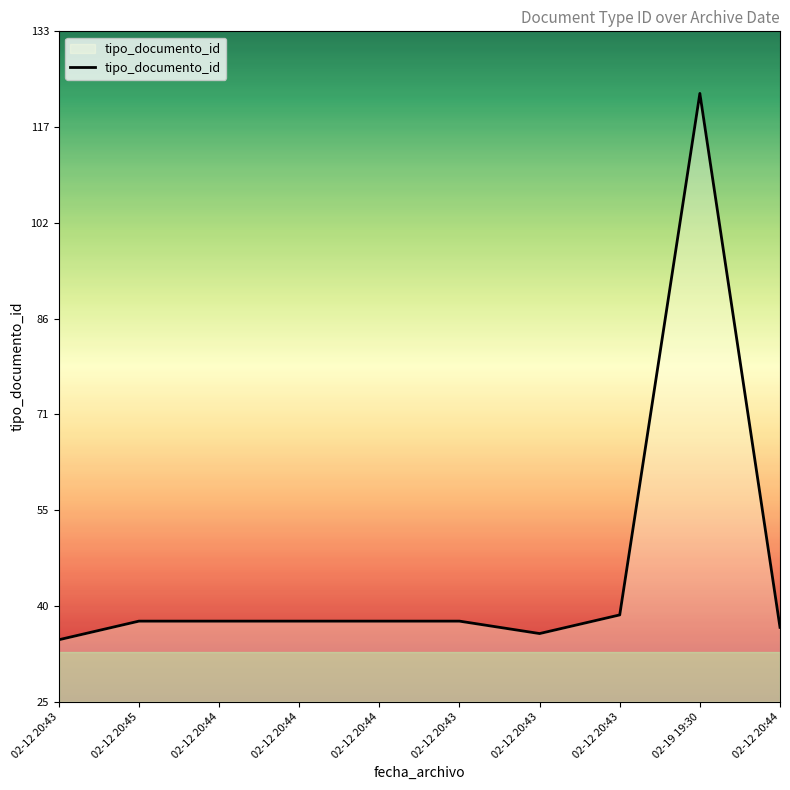

How many lines are shown in the chart?

1